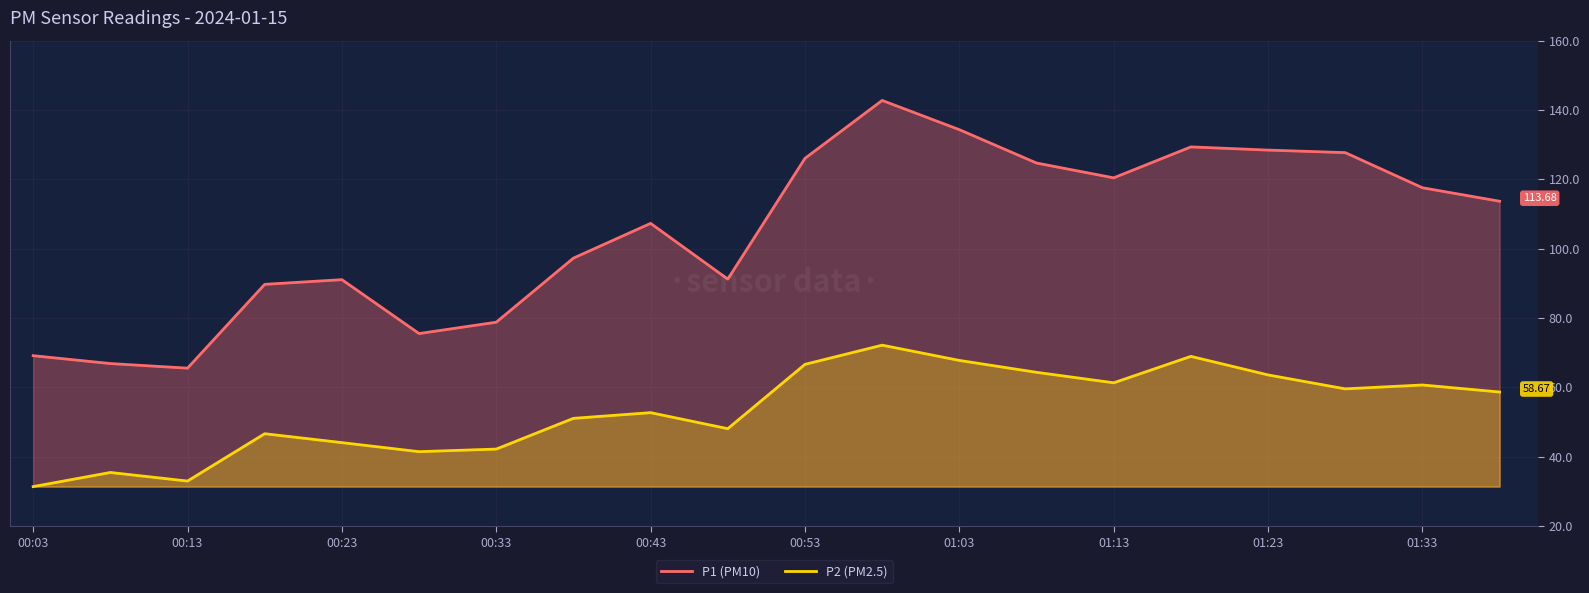

Where is the first local minimum for P2 (PM2.5)?

00:13